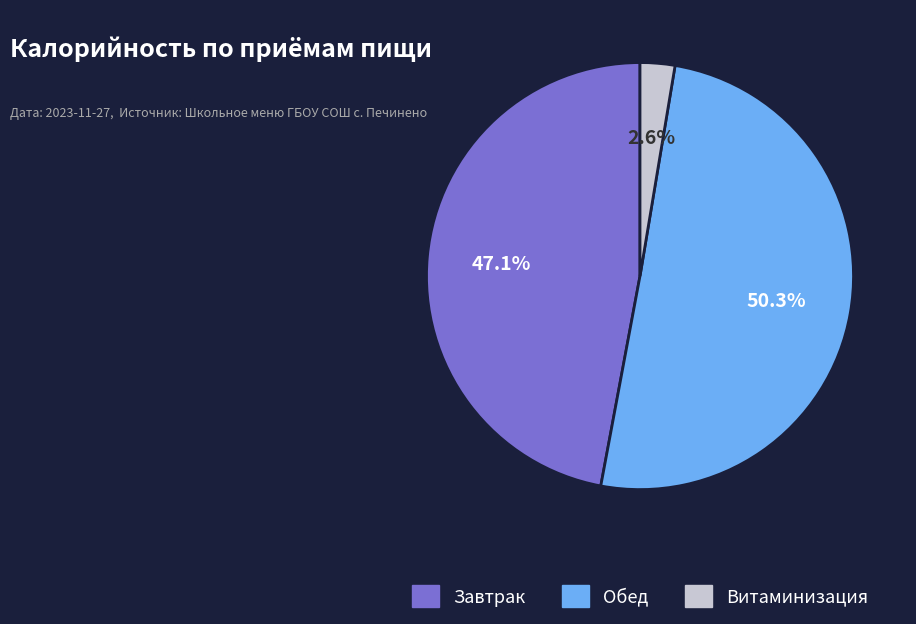

What is the majority slice?

Обед